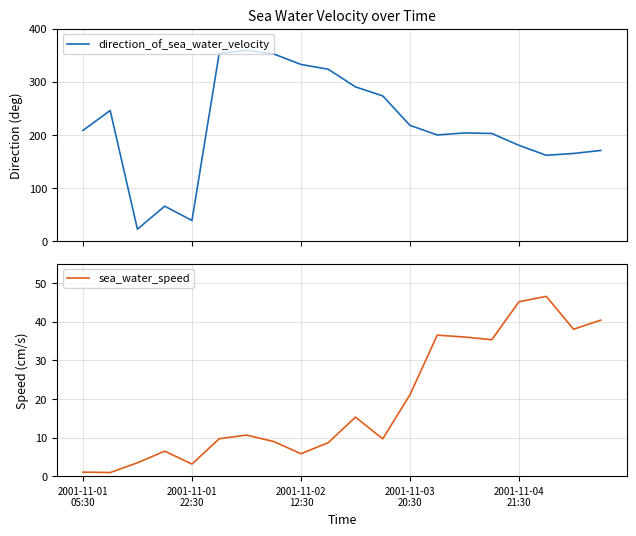

The value of direction_of_sea_water_velocity at 15 is 202.6. True or false?

True